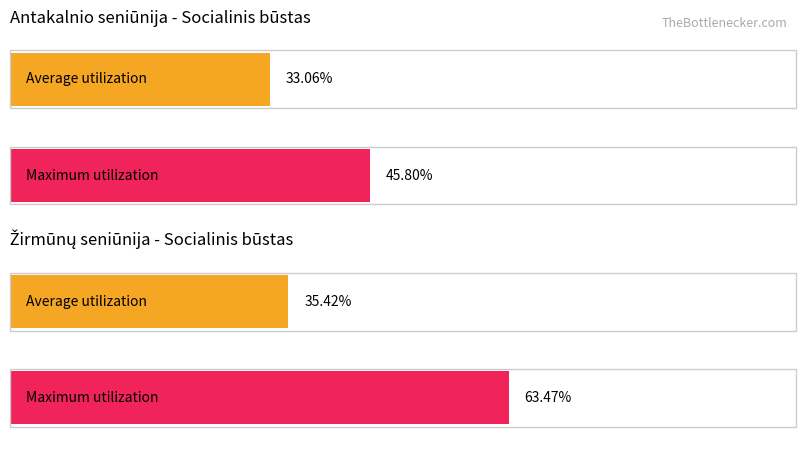

At which label does Maximum utilization first exceed 28?

Antakalnio seniūnija